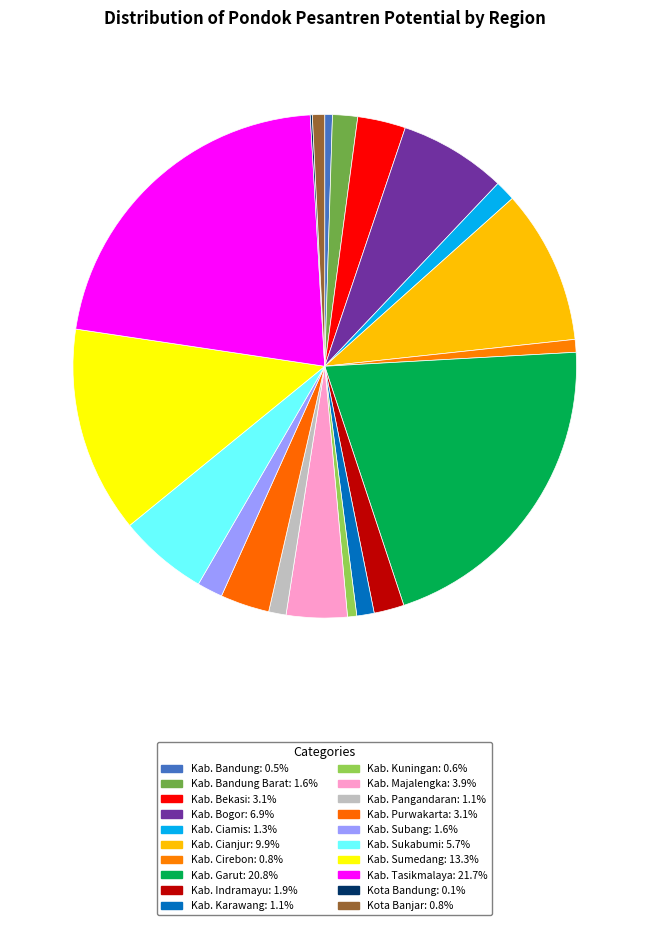

How many slices are in this pie chart?

20